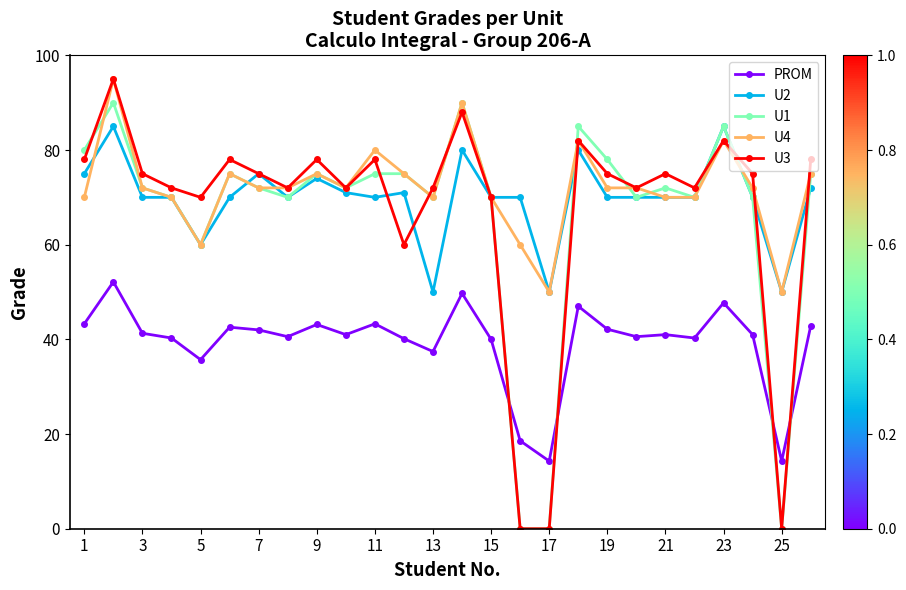

Which series has the largest range (max minus min)?

U3